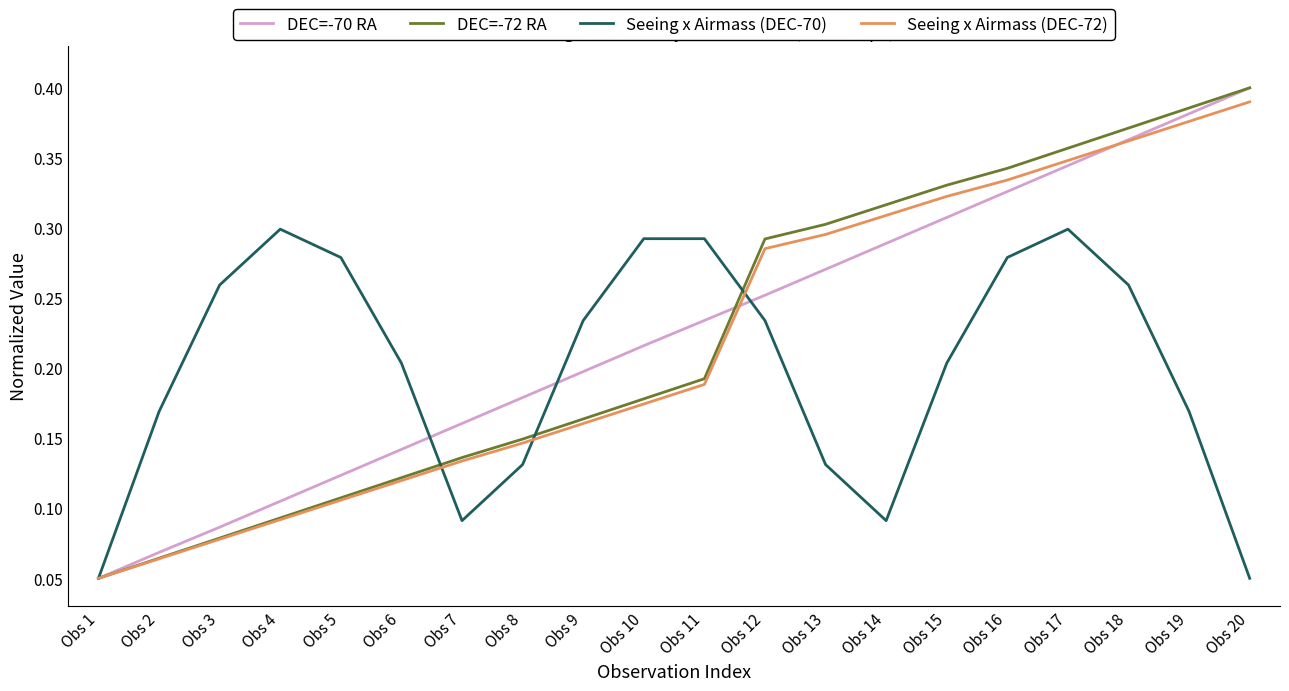

Between Obs 8 and Obs 16, which series saw the biggest shift?

DEC=-72 RA